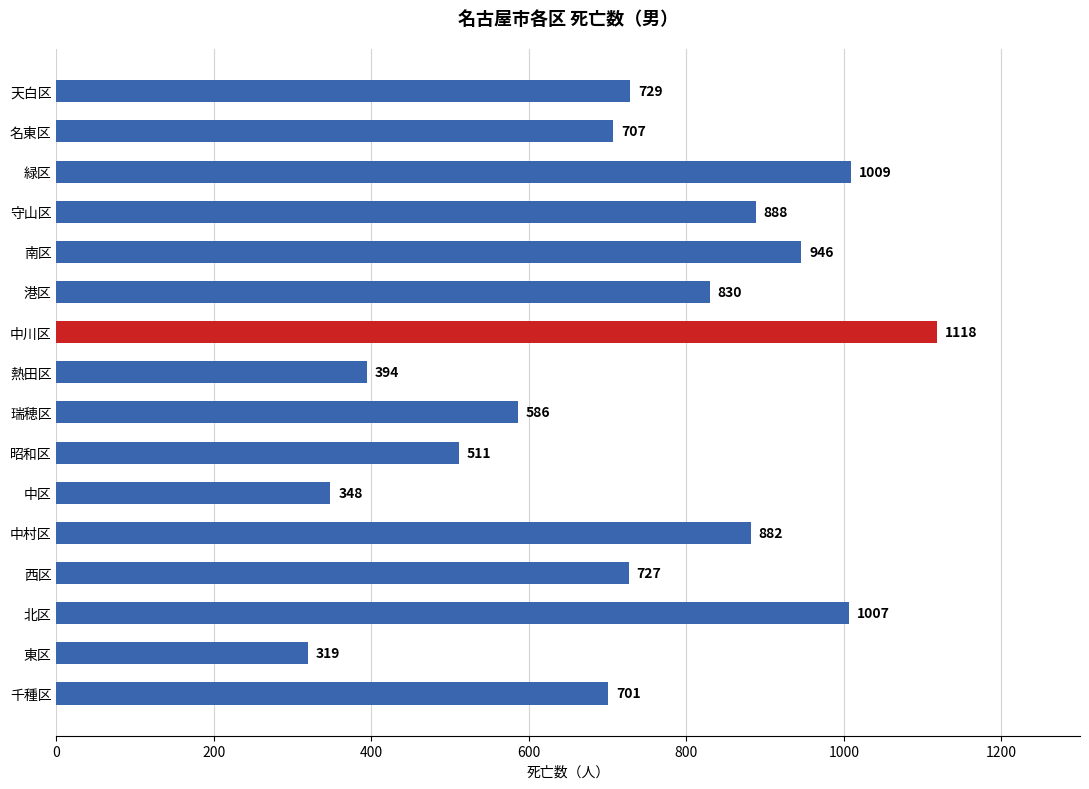

What is the change in value from 千種区 to 北区?

+306